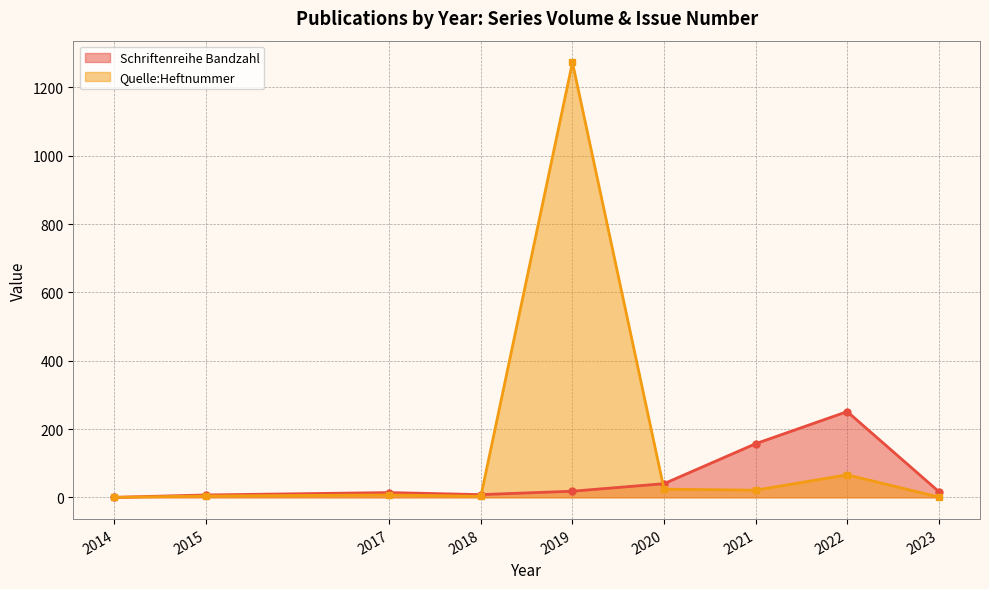

Does the chart have visible grid lines?

Yes